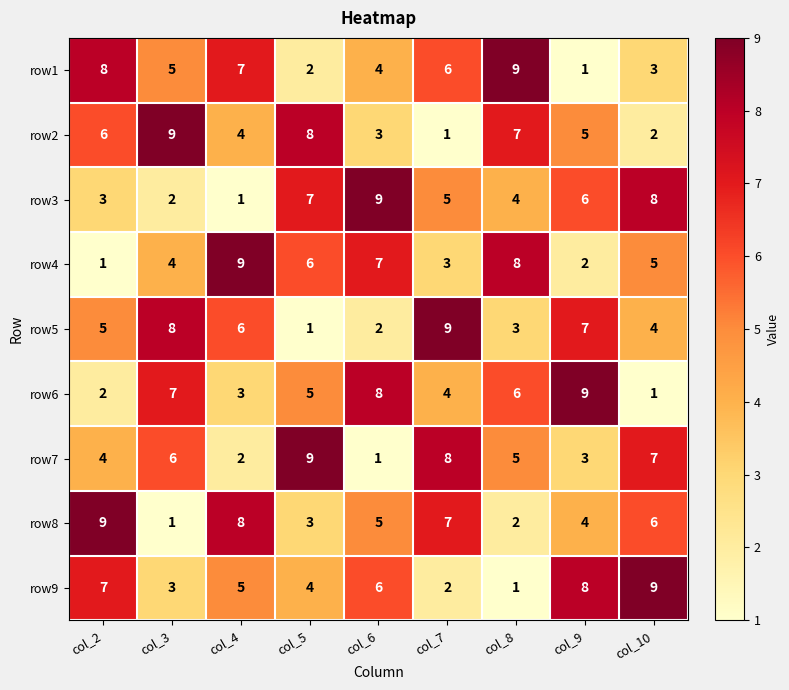

What is the sum of all row1 values?

45